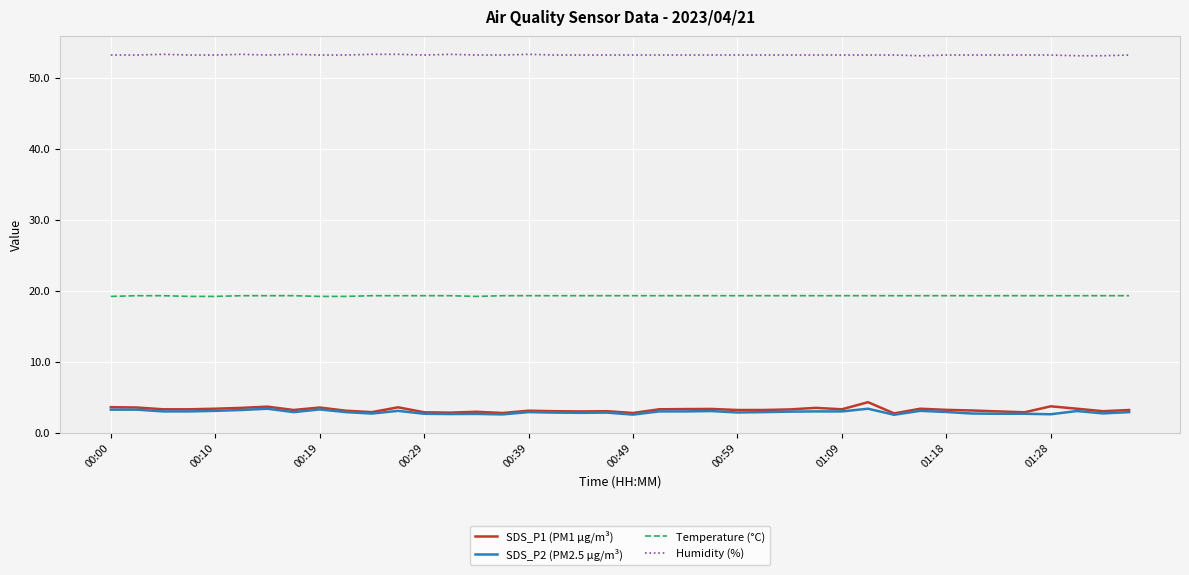

Which series has the largest total across all categories?

Humidity (%)